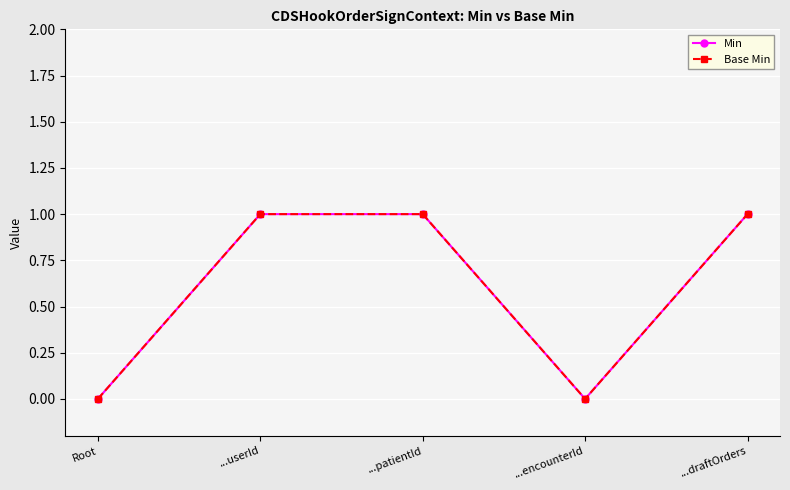

Is it true that Min equals 0 at Root?

True